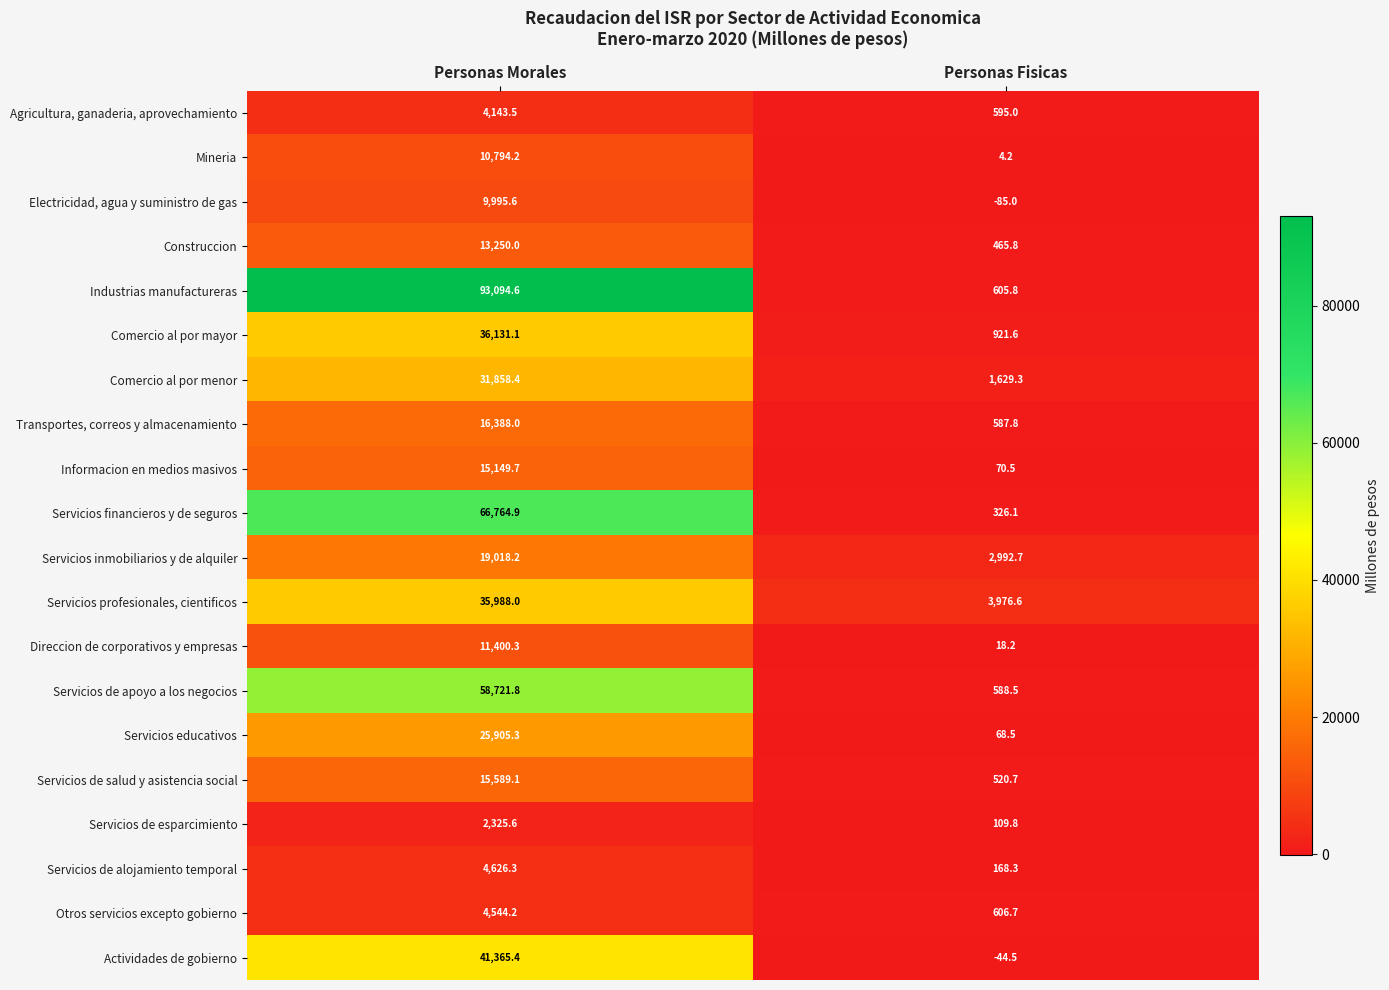

The value of Mineria at Personas Morales is 10794.2. True or false?

True